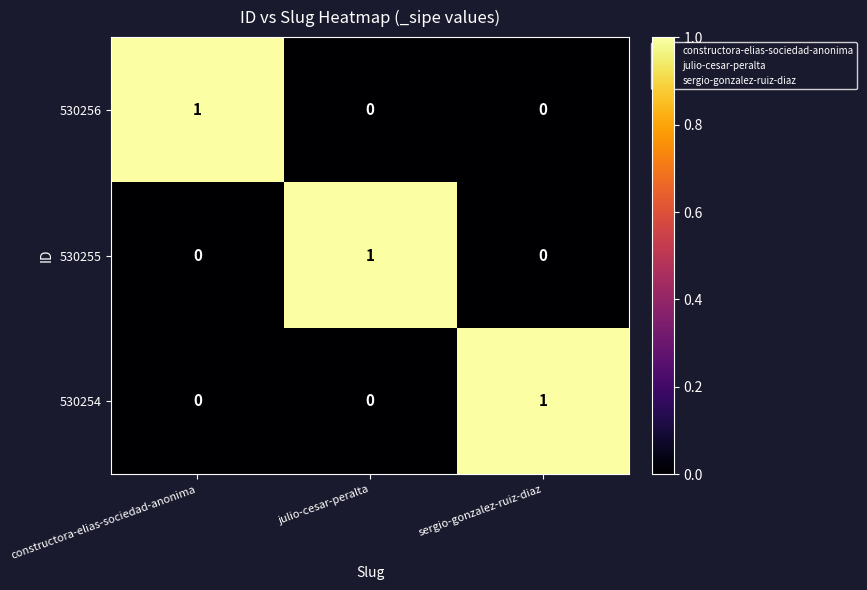

Count the 530254 values in the range 0 to 1.

3